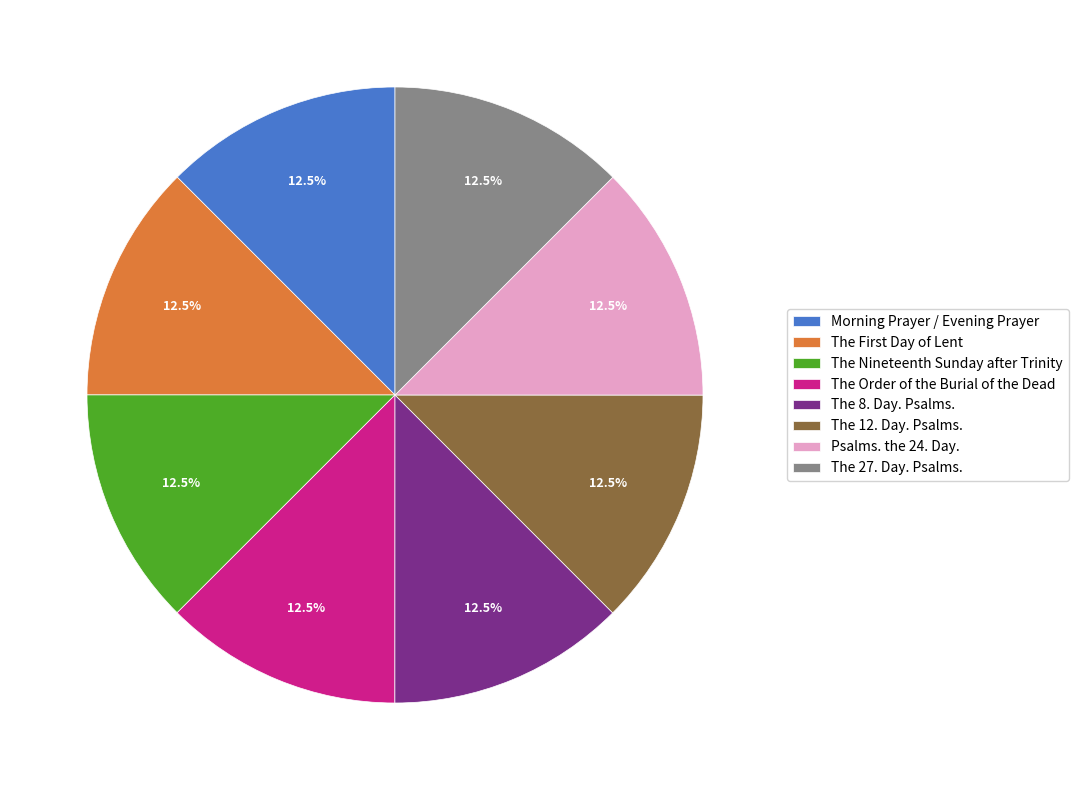

What is the ratio of the value at The 27. Day. Psalms. to the value at The 12. Day. Psalms.?

1.0